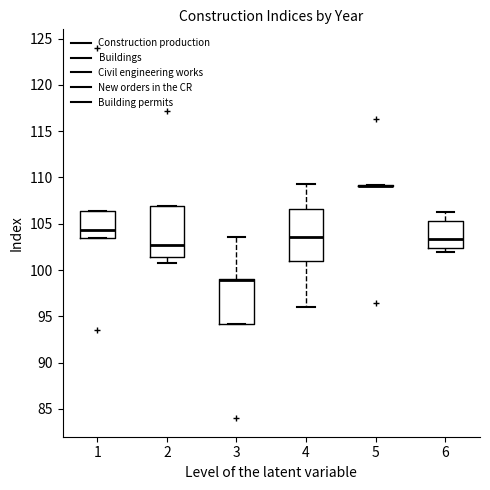

Reading left to right, transcribe this box plot: for each box, give where its median line is, the range the box spans, and where its two whiskers end, as read against the y-axis. The values are not printed on the chart, so give them approximately, as read against the axis.

1: median 104.5, box 103.5 to 106.5, whiskers 103.5 to 106.5
2: median 102.5, box 101.5 to 107.0, whiskers 101.0 to 107.0
3: median 99.0 (drawn on the box's upper edge), box 94.0 to 99.0, whiskers 94.0 to 103.5
4: median 103.5, box 101.0 to 106.5, whiskers 96.0 to 109.5
5: box collapsed to a line at 109.0, whiskers 109.0 to 109.0
6: median 103.5, box 102.5 to 105.5, whiskers 102.0 to 106.5